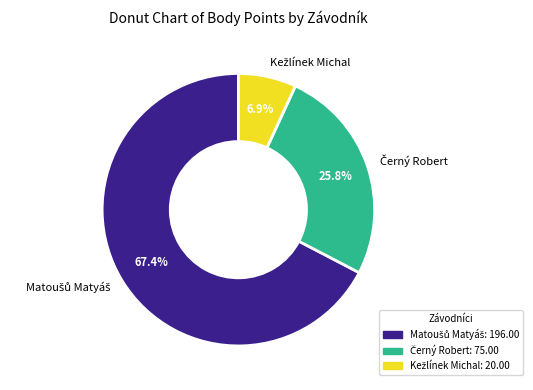

Is there a majority slice in this chart?

Yes